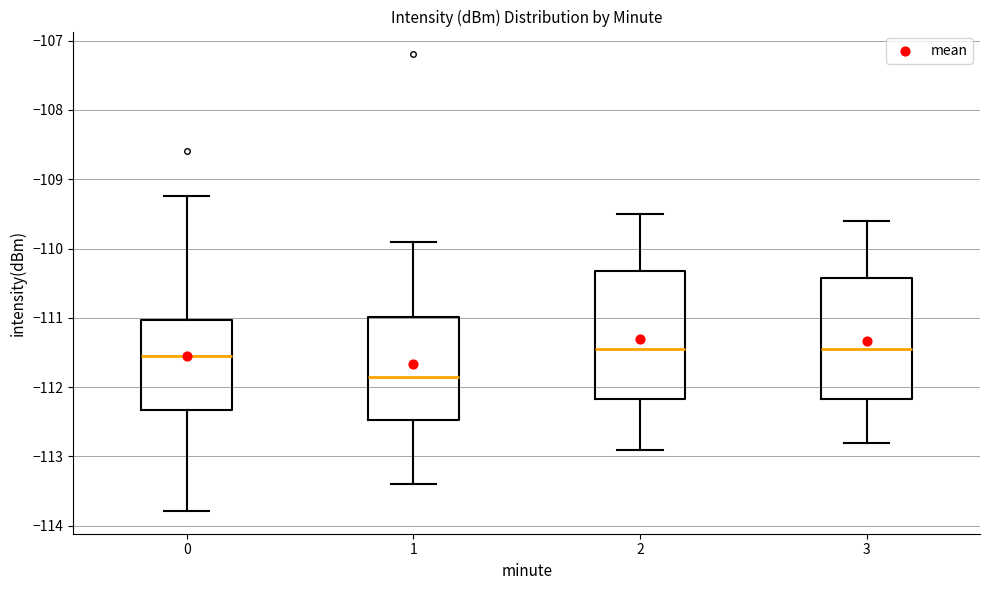

Where does the upper whisker of the box at x = 1 end on the y-axis? The values are not printed on the chart, so give them approximately, as read against the axis.

-109.9